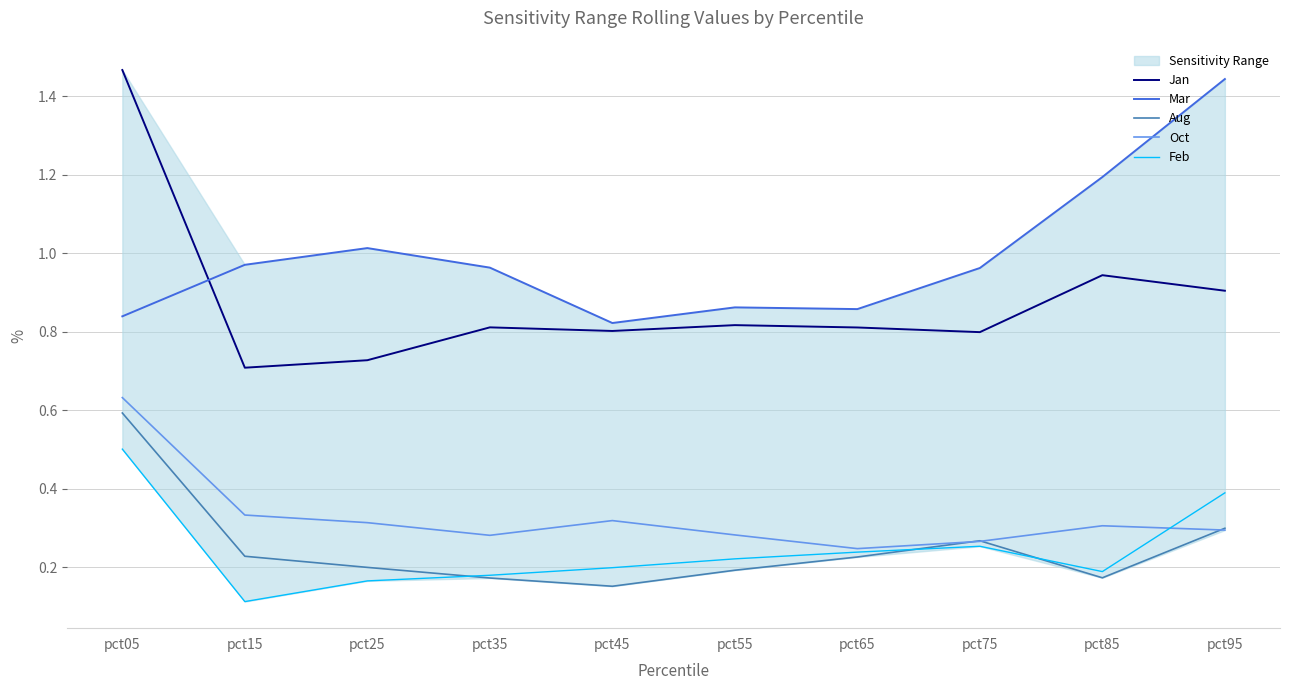

True or false: Aug has a value of 0.2 at pct45.

True